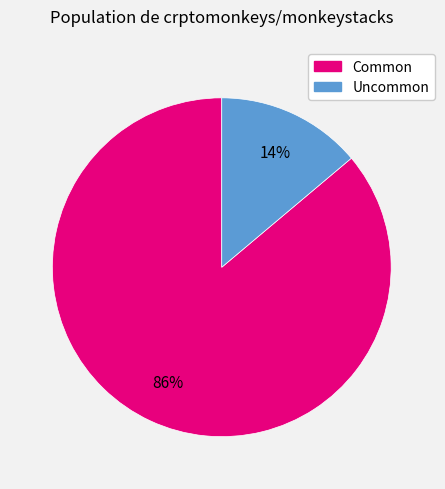

To the nearest percent, what is the difference between the largest and smallest slice percentages?

72%